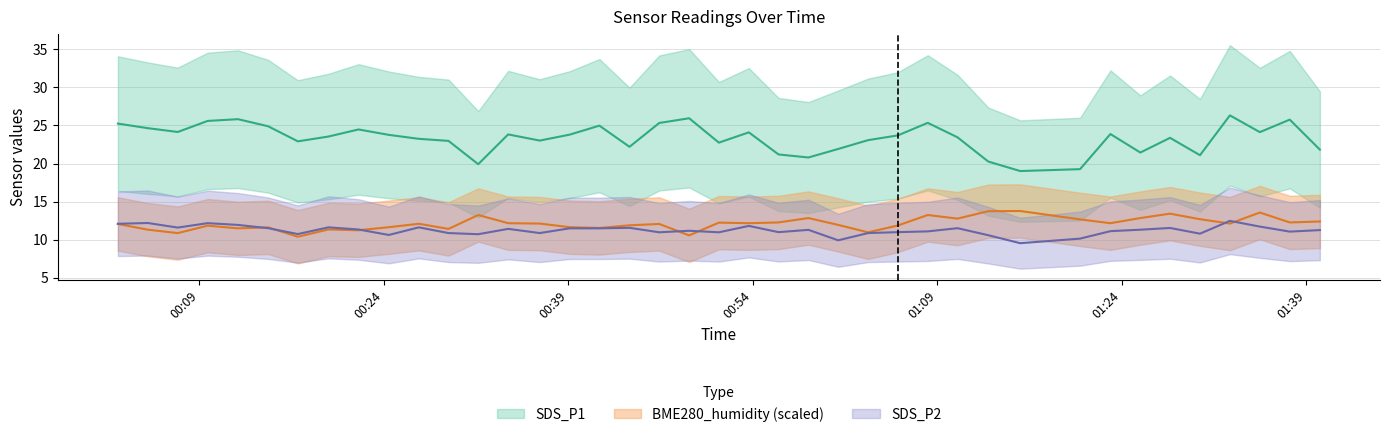

Rank the series by their maximum value, from lowest to highest.

SDS_P2, BME280_humidity, SDS_P1